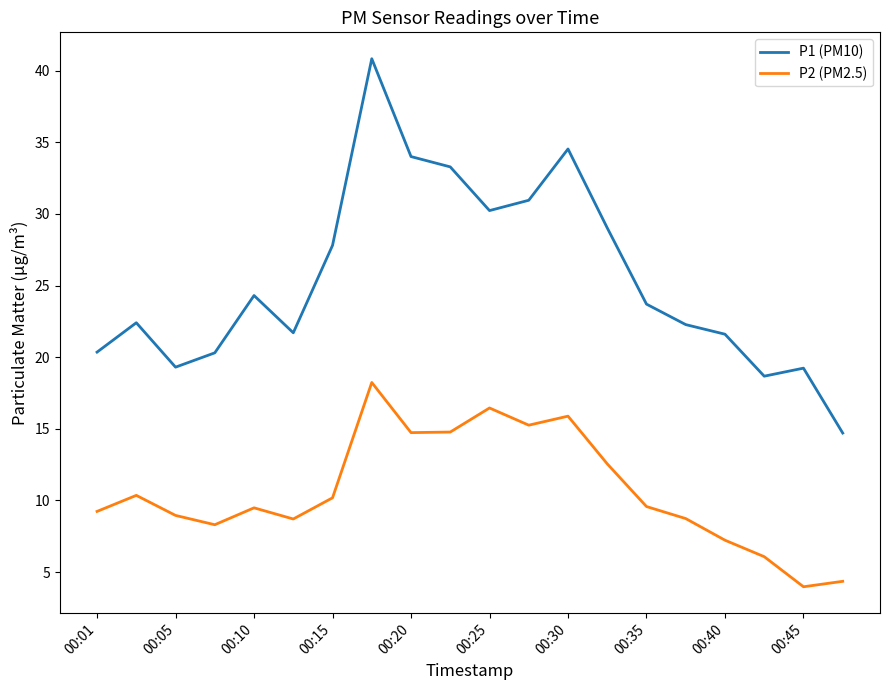

Rank the series by their maximum value, from lowest to highest.

P2 (PM2.5), P1 (PM10)